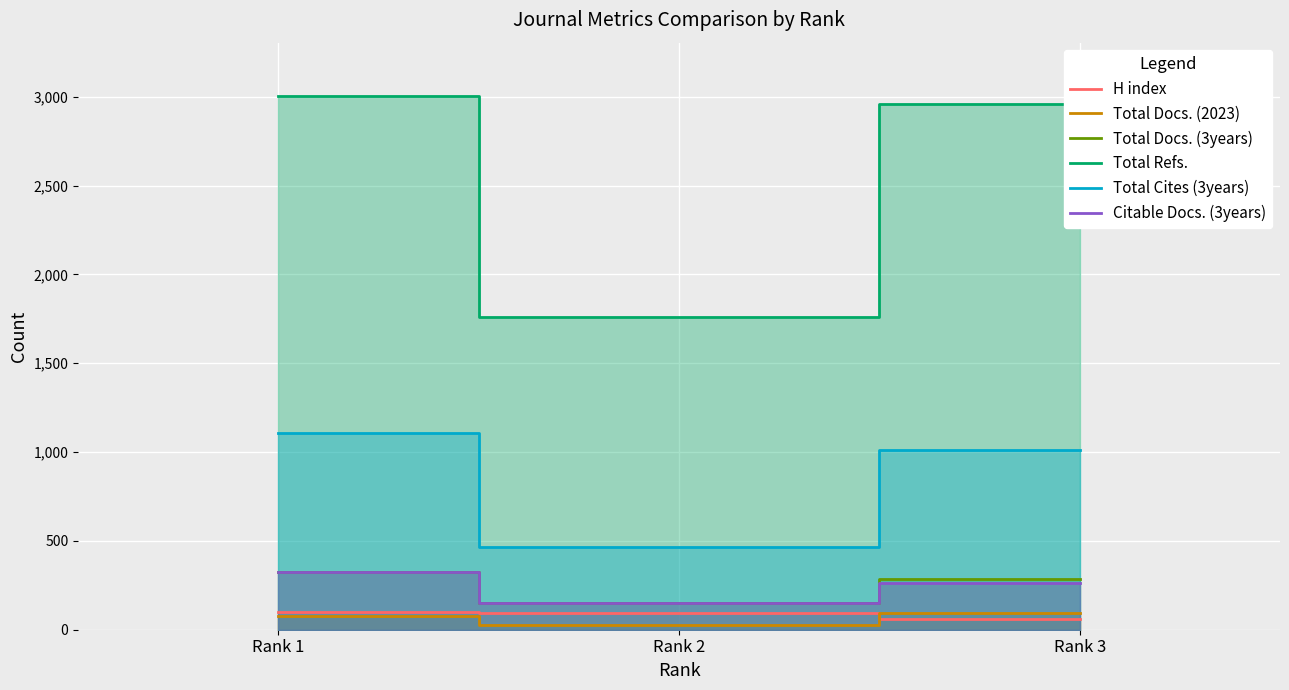

Rank the series at Rank 3 from highest to lowest value.

Total Refs., Total Cites (3years), Total Docs. (3years), Citable Docs. (3years), Total Docs. (2023), H index